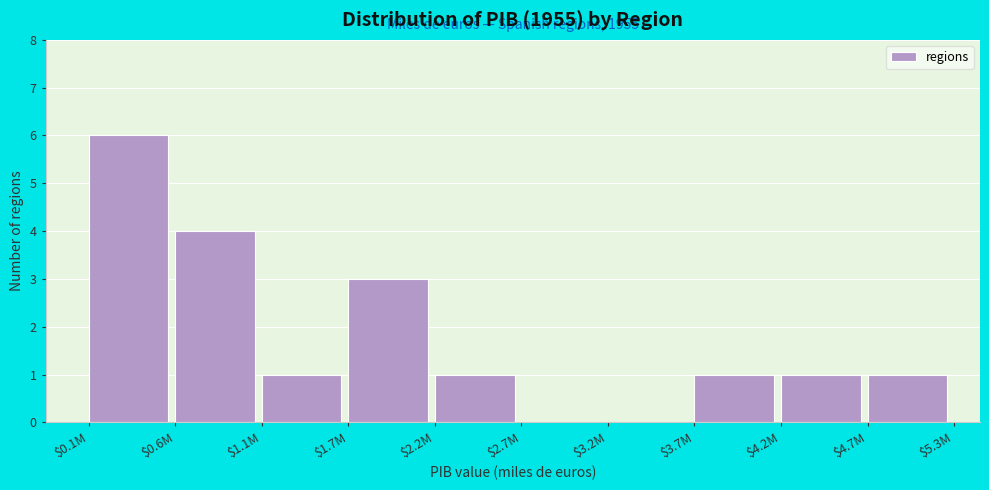

What is the greatest value displayed?

6